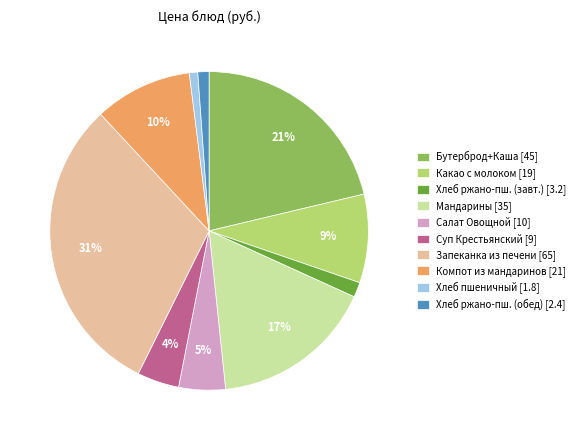

To the nearest percent, what portion does Мандарины [35] represent?

17%